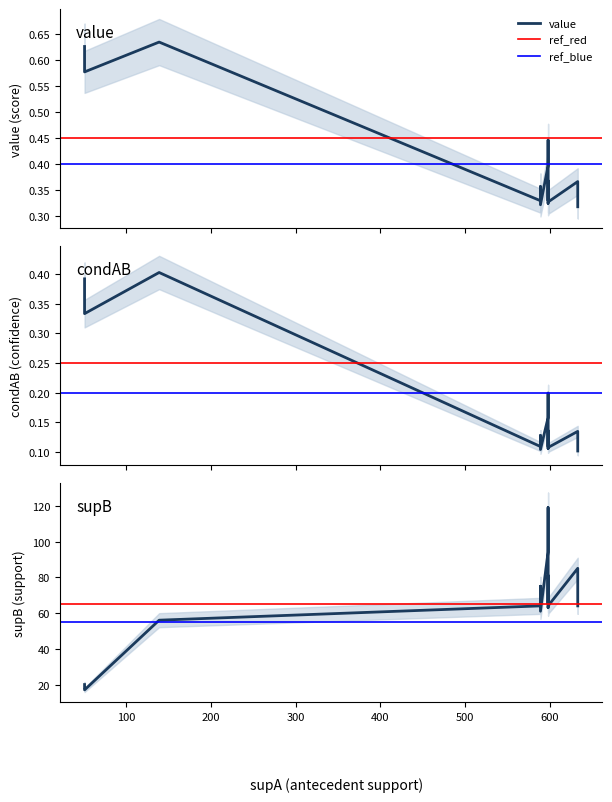

What is the smallest value displayed?

0.1